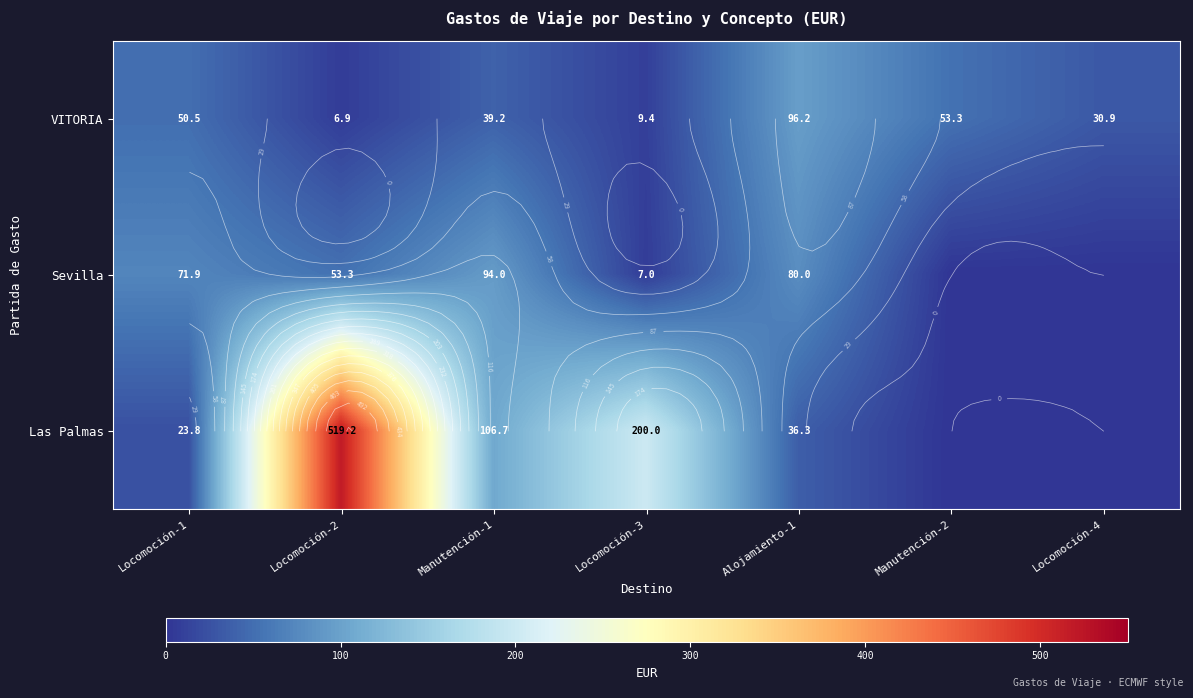

What is the sum of the Sevilla values at Locomoción-1 and Manutención-2?

71.9